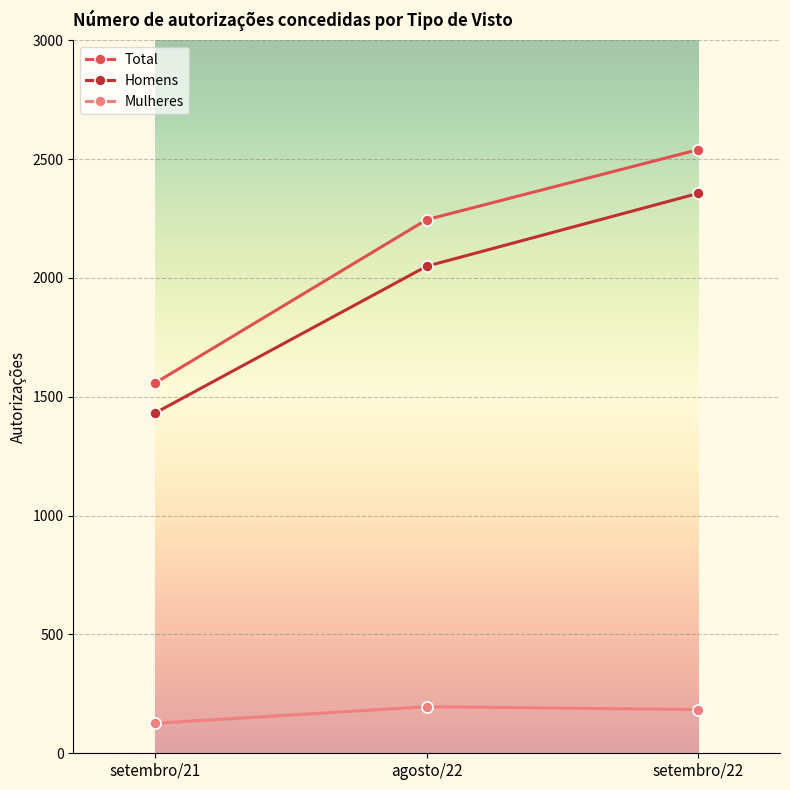

What is the greatest value displayed?

2540